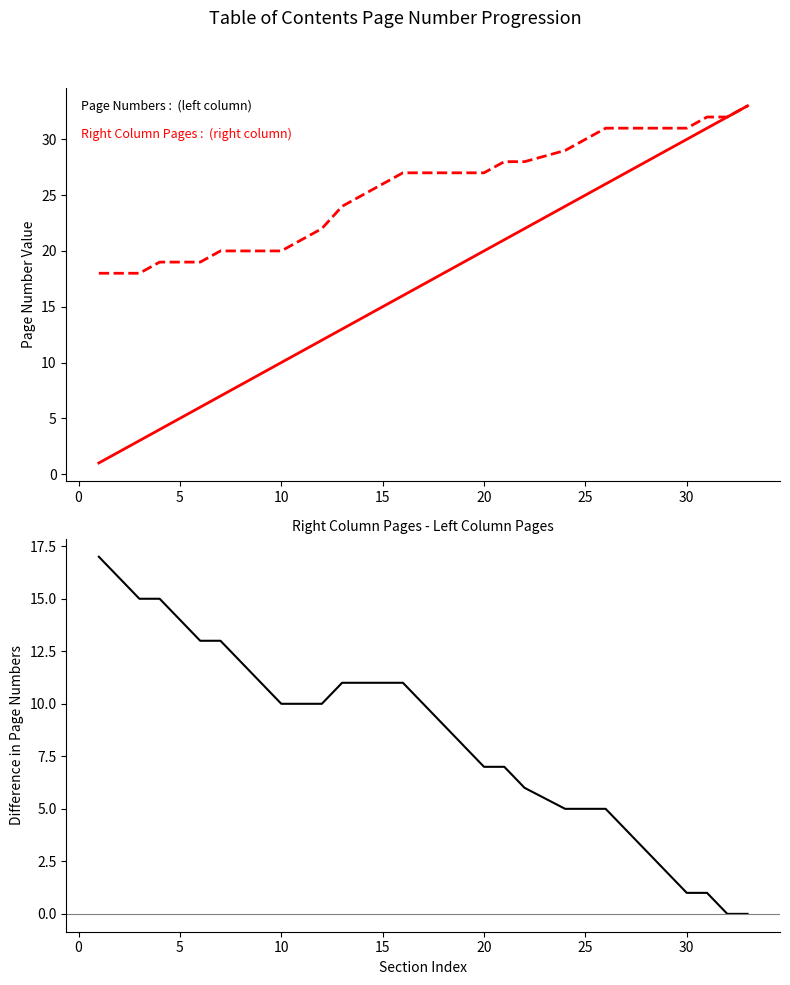

What are all the series names shown in the legend?

Page Numbers, Right Column Pages, Right minus Left Page